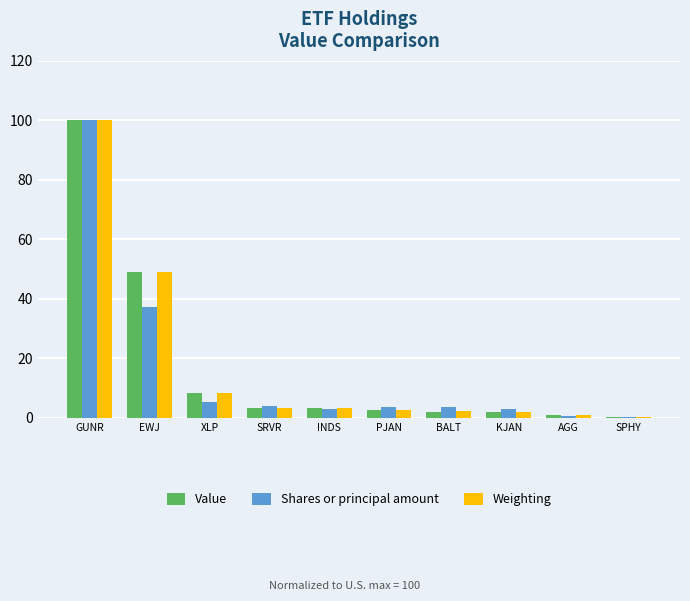

Between GUNR and SPHY, which series saw the biggest shift?

Value